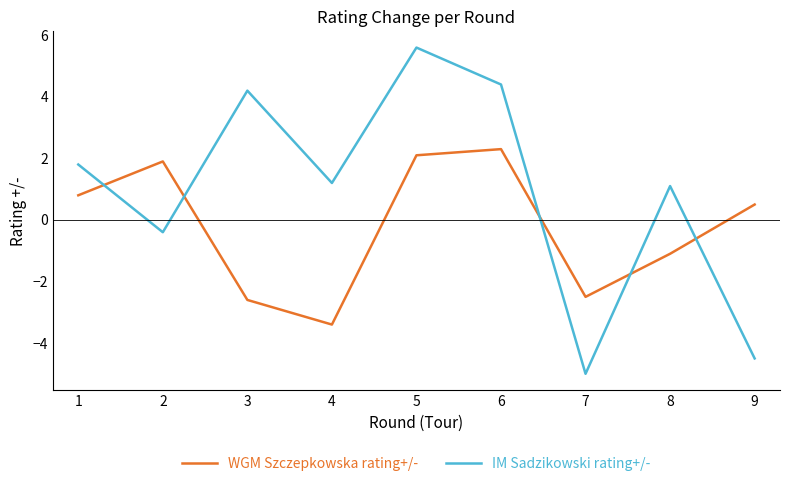

What is the average value of the WGM Szczepkowska rating+/- series?

-0.2